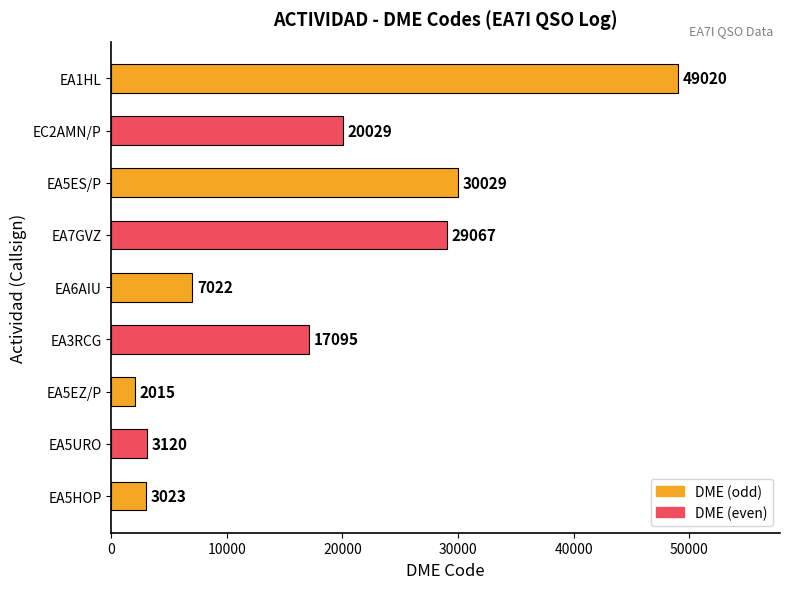

True or false: the data shows 38777 at EA7GVZ.

False